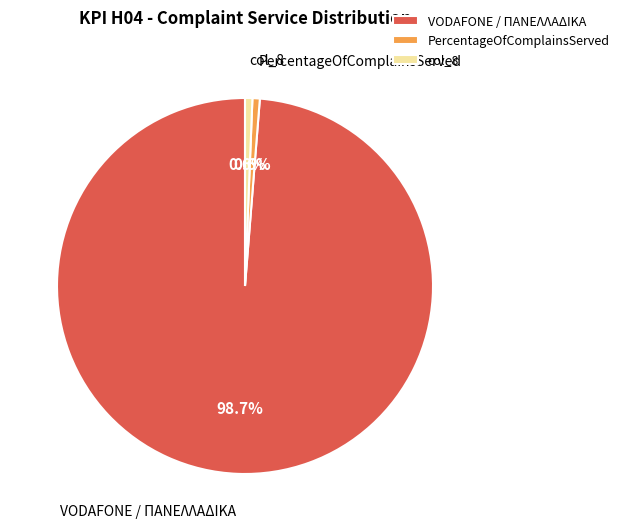

True or false: PercentageOfComplainsServed accounts for 11% of the total.

False